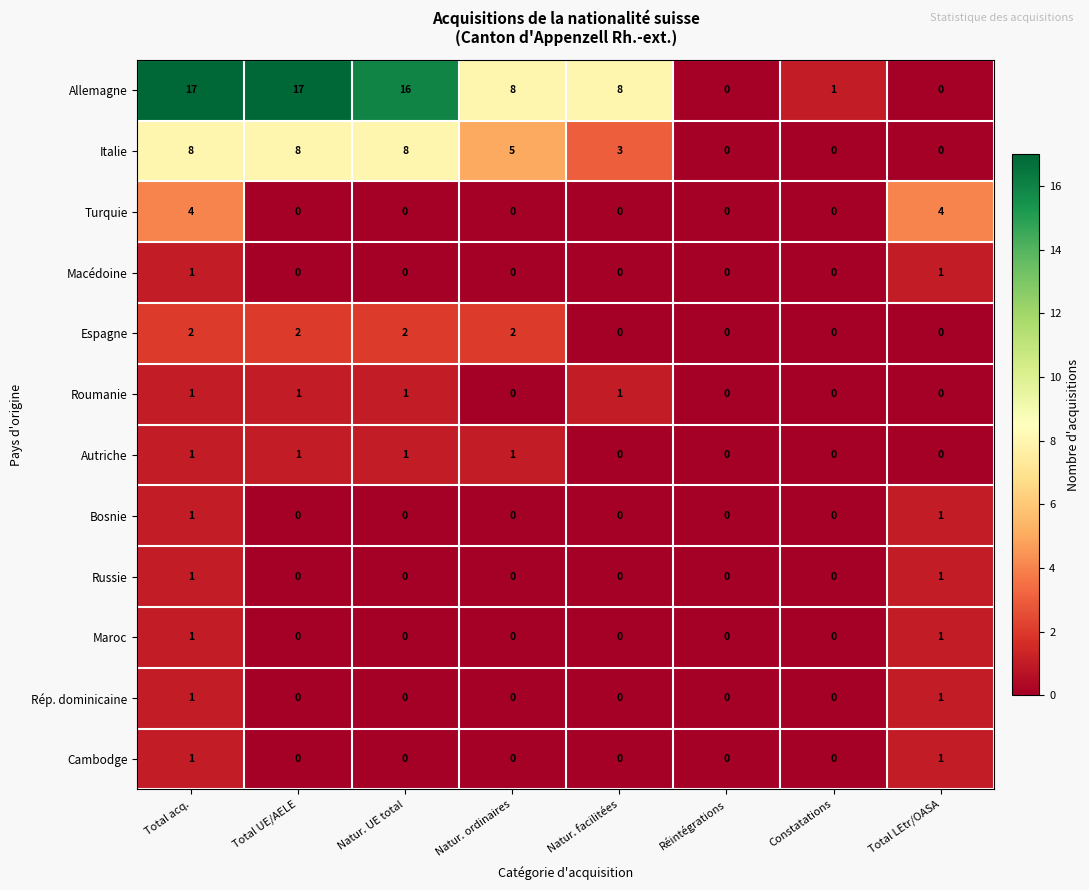

How many Bosnie values are between 0 and 1?

8